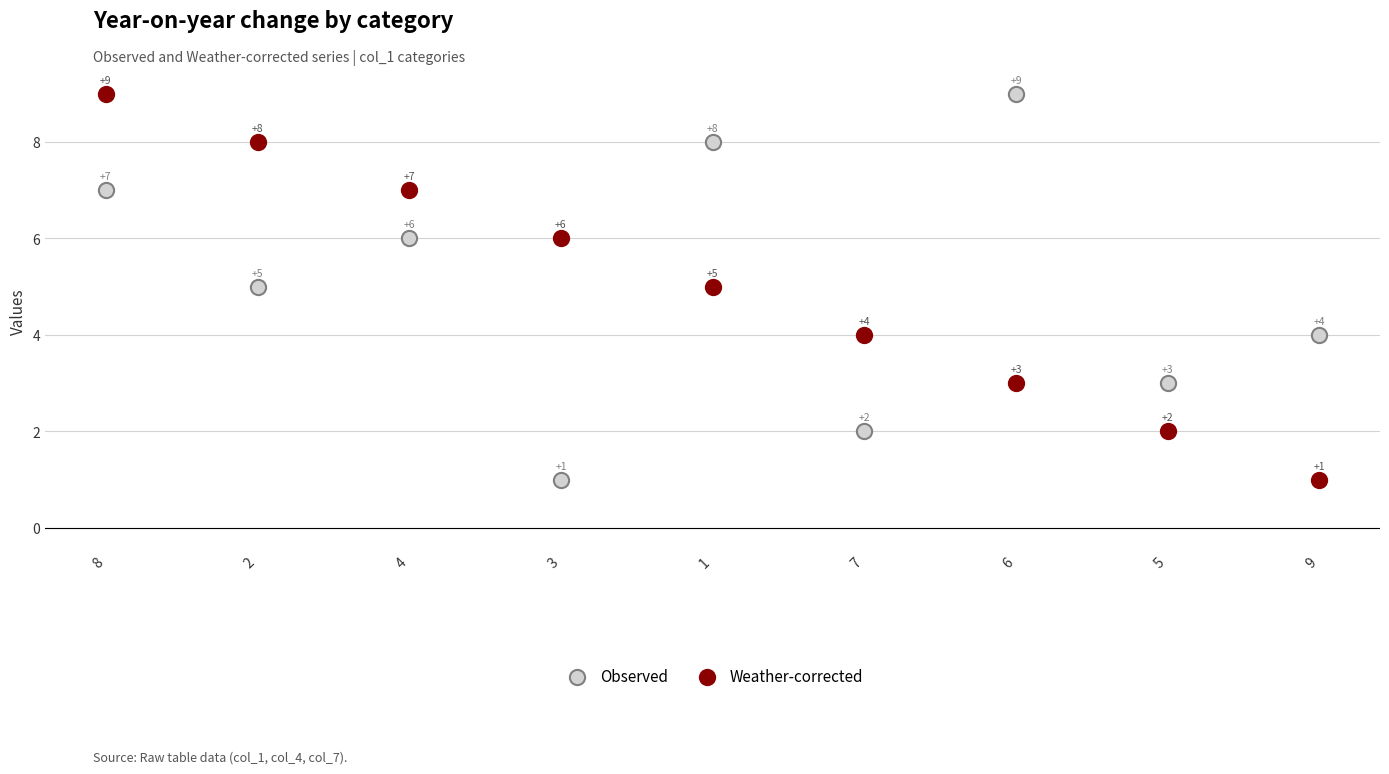

Across all series, what Y value is closest to 5?

5